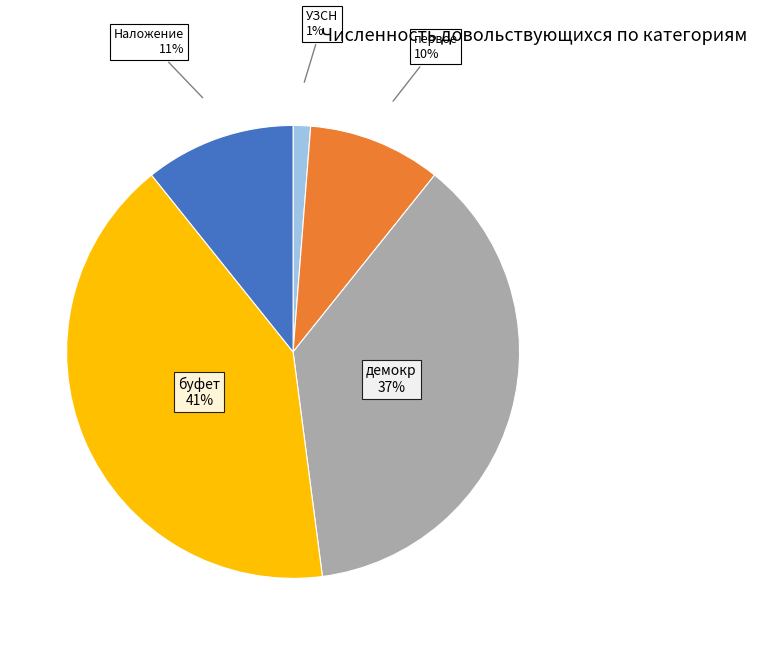

What percentage is the первое 10% slice, to the nearest percent?

10%